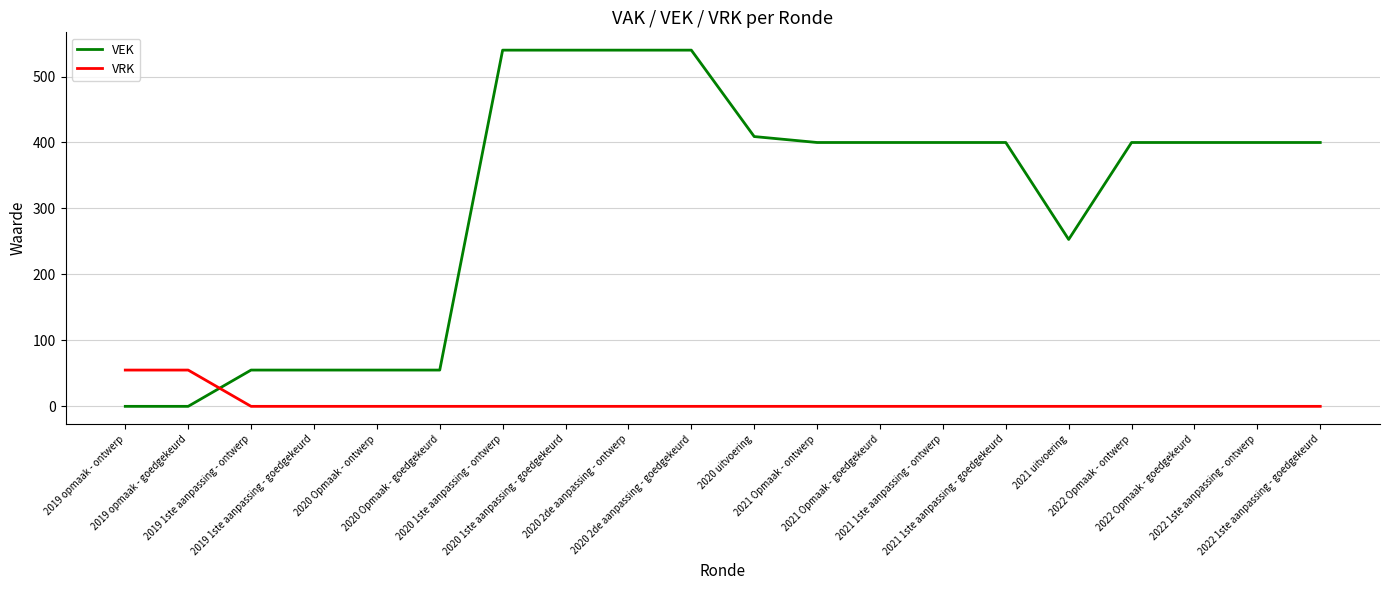

After their last crossing, which series has the higher values: VEK or VRK?

VEK